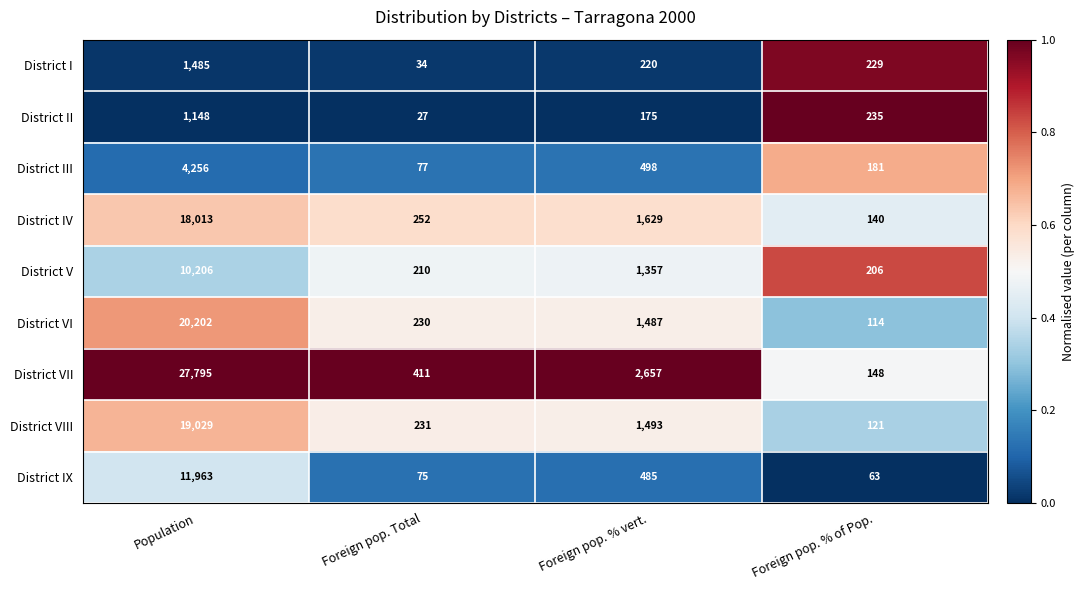

At which label does District II reach its peak?

Population